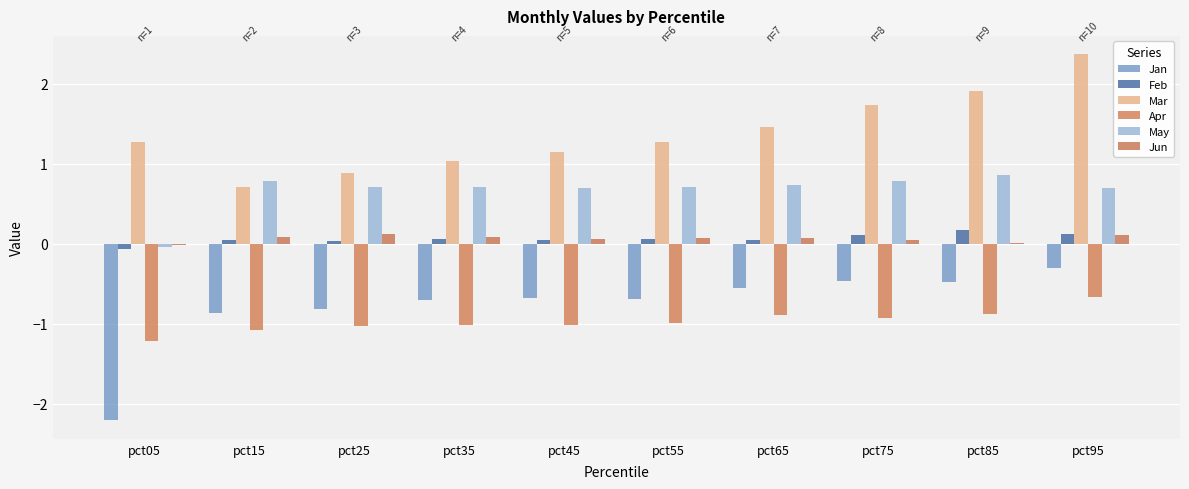

What is the difference between the maximum and minimum values in the May series?

0.9